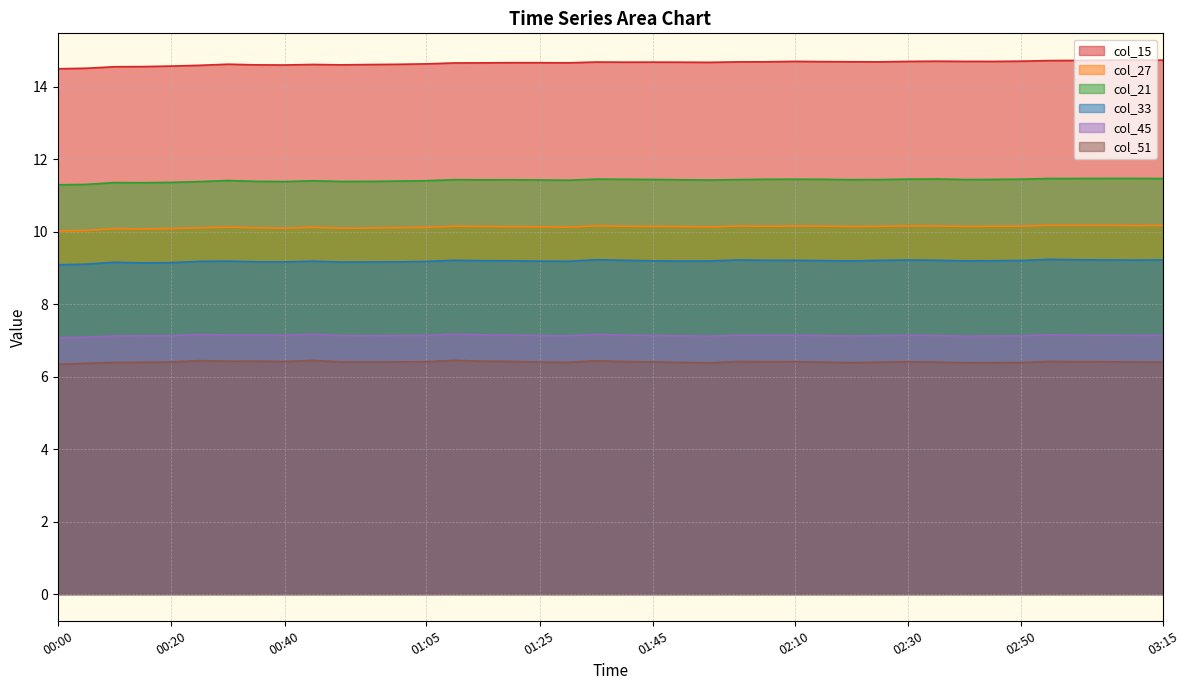

How many interior local peaks does the col_51 series have?

8